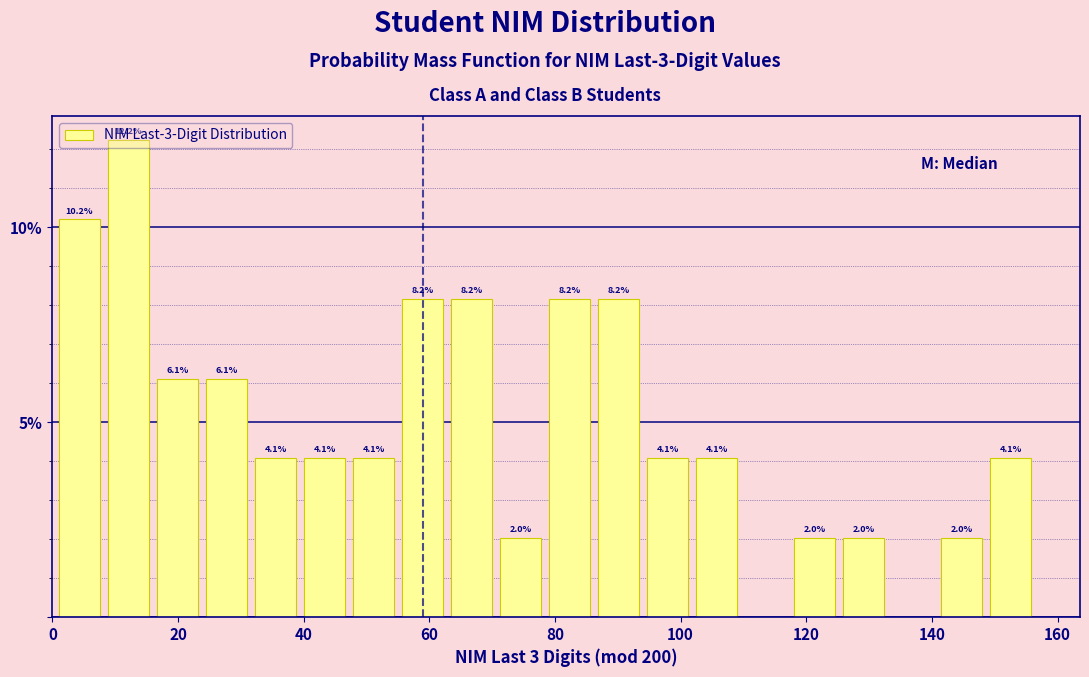

Around what value on the x-axis is the tallest bar? Give the approximate position of its centre, as read against the axis.

12